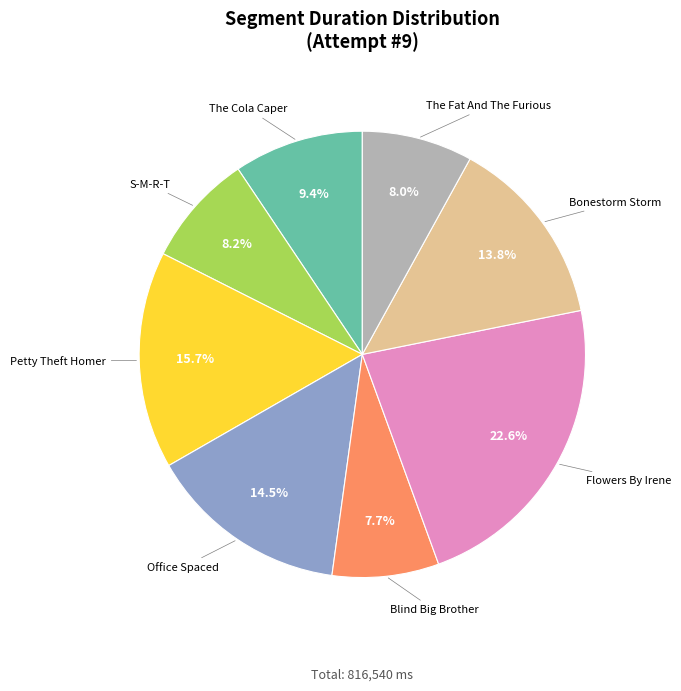

Approximately how many times larger is the value at Office Spaced compared to S-M-R-T?

1.8